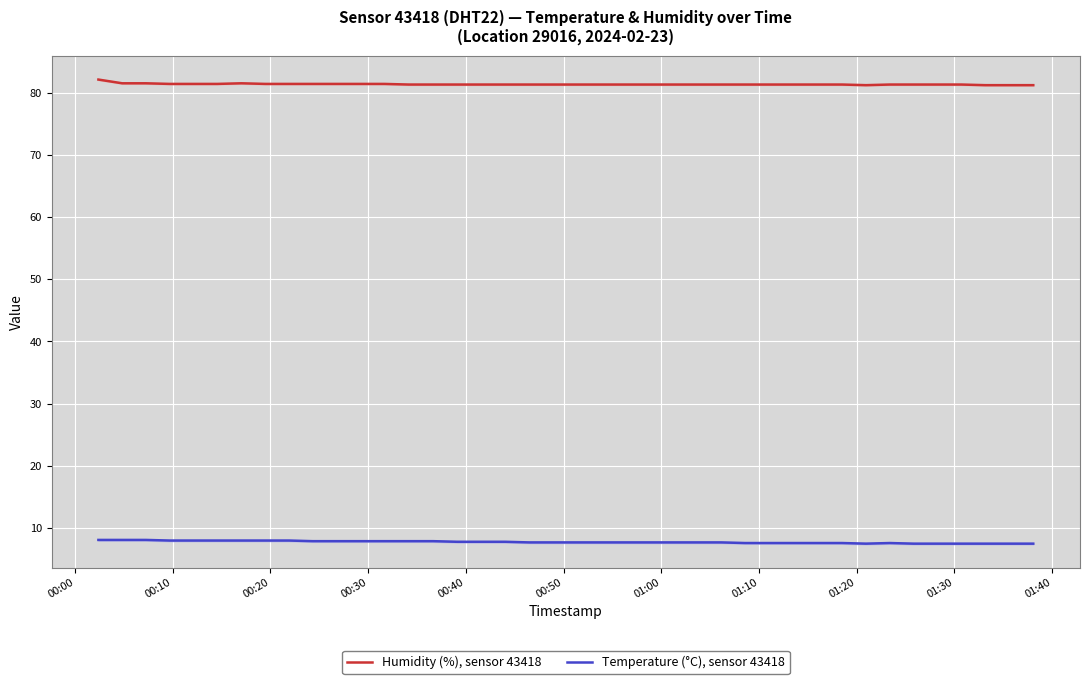

Rank the series by their average value, from lowest to highest.

Temperature (°C), sensor 43418, Humidity (%), sensor 43418